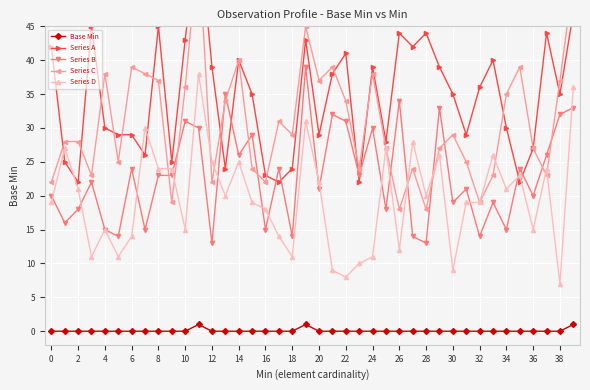

Count the number of data series in this chart.

5